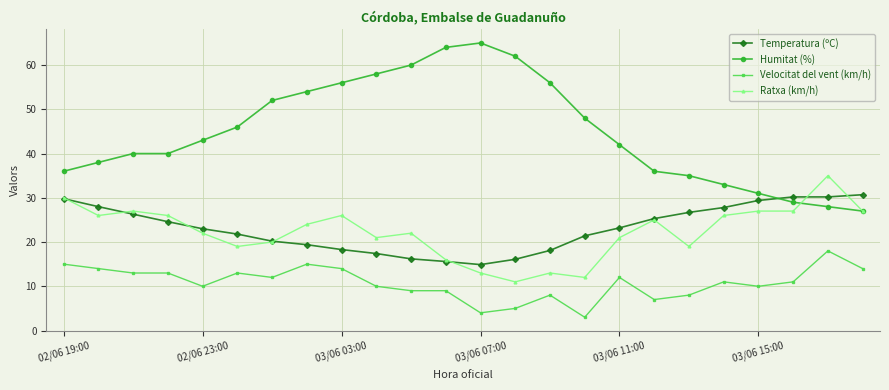

How many data points in Humitat (%) are less than 43?

12